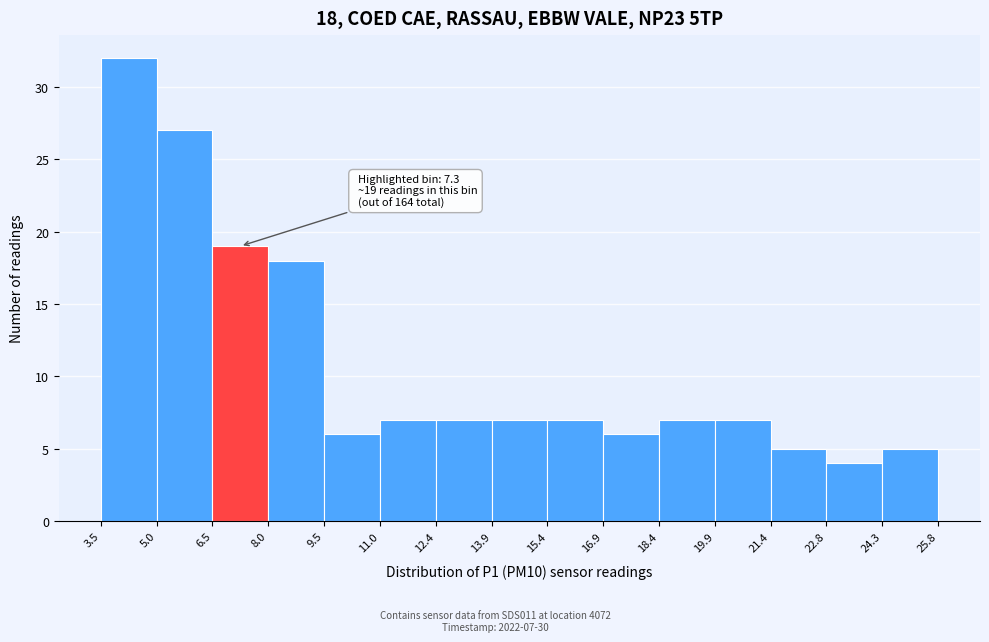

Over which range of the x-axis is the bar tallest?

3.5 to 5.0